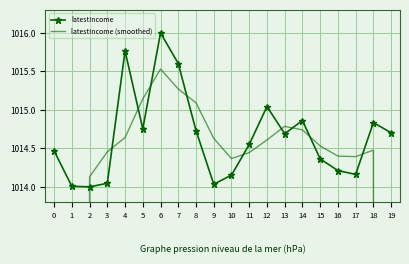

Reading left to right, extract all data points from this chart.

latestIncome: 0=1014.5	1=1014.0	2=1014.0	3=1014.0	4=1015.8	5=1014.8	6=1016.0	7=1015.6	8=1014.7	9=1014.0	10=1014.2	11=1014.6	12=1015.0	13=1014.7	14=1014.9	15=1014.4	16=1014.2	17=1014.2	18=1014.8	19=1014.7
latestIncome (smoothed): 0=507.1	1=760.6	2=1014.1	3=1014.5	4=1014.6	5=1015.1	6=1015.5	7=1015.3	8=1015.1	9=1014.6	10=1014.4	11=1014.4	12=1014.6	13=1014.8	14=1014.7	15=1014.5	16=1014.4	17=1014.4	18=1014.5	19=760.9